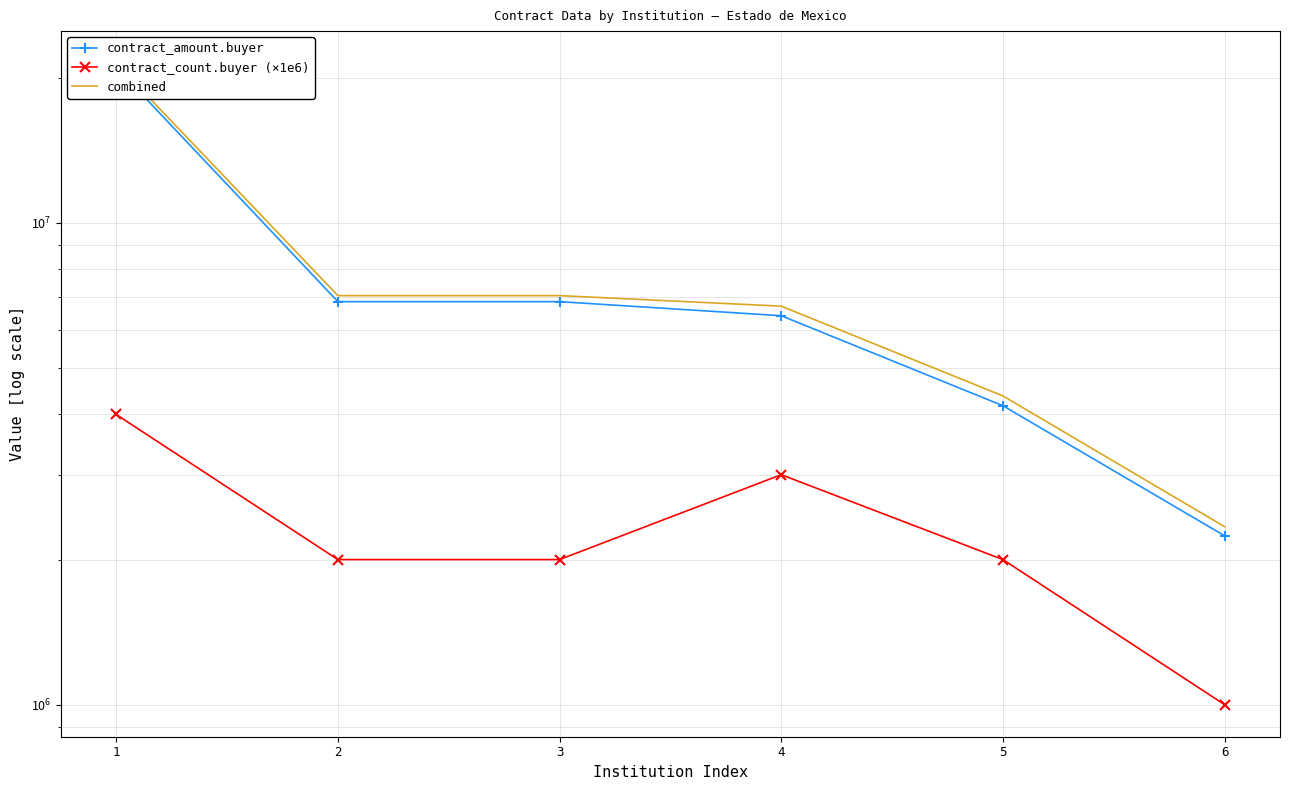

Which category has the highest value across all series?

1